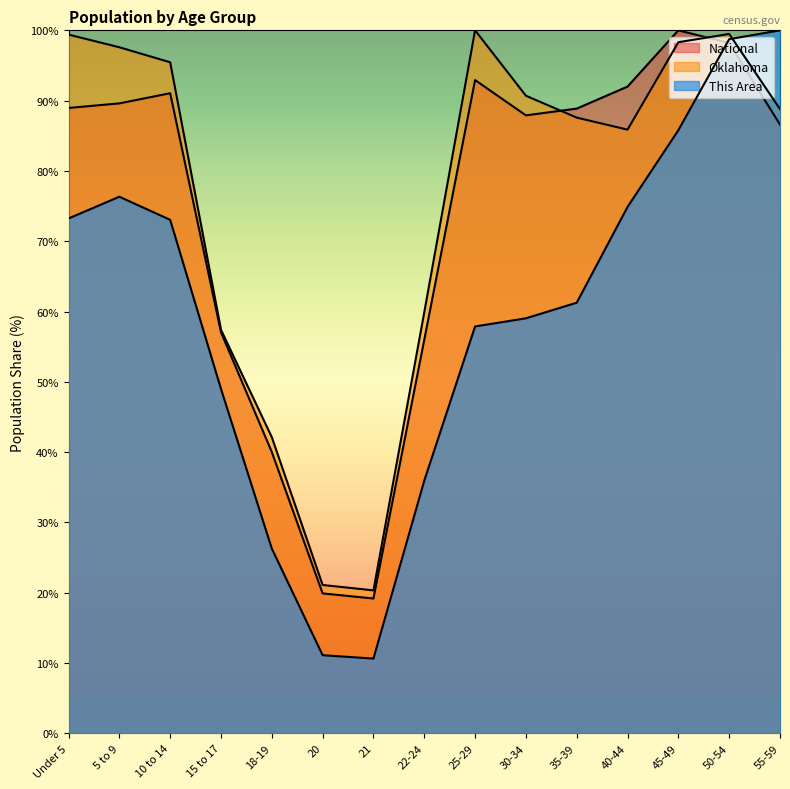

At which label is National closest to 59?

15 to 17